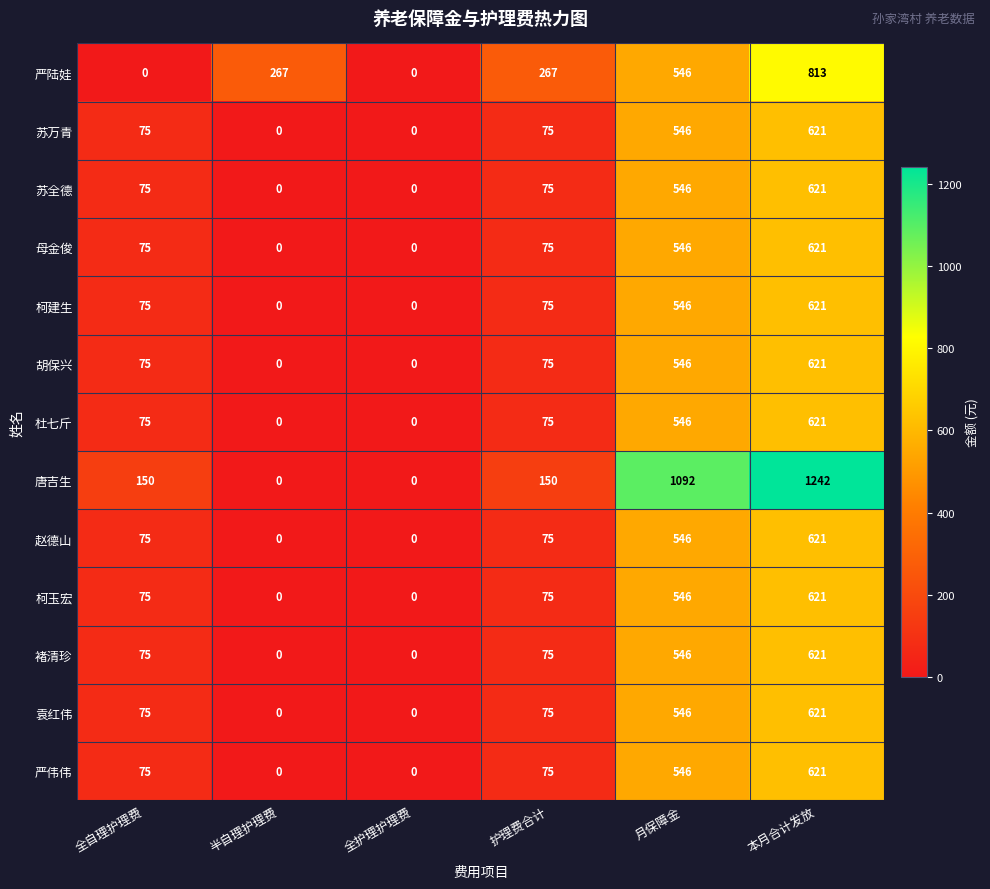

True or false: 杜七斤 has a value of 0 at 全护理护理费.

True